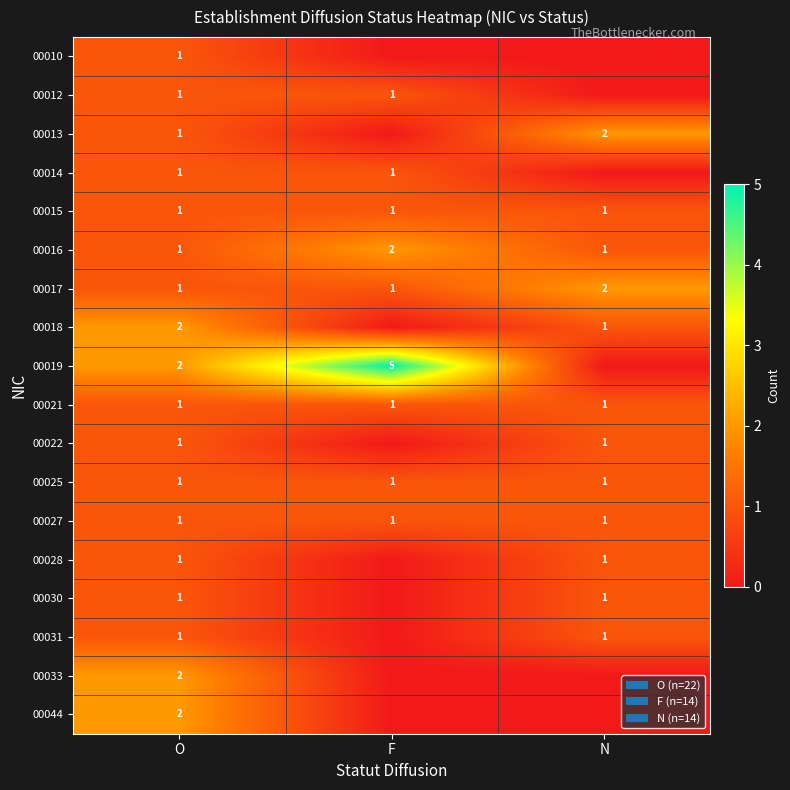

What is the sum of all 00027 values?

3